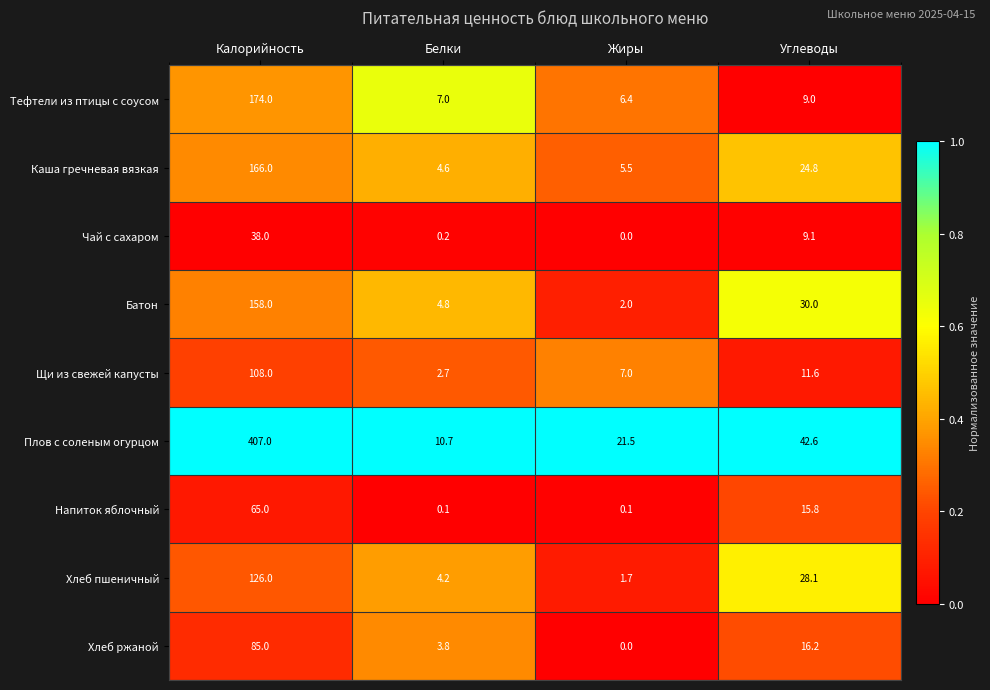

What is the difference between the highest and lowest values at Белки?

10.6